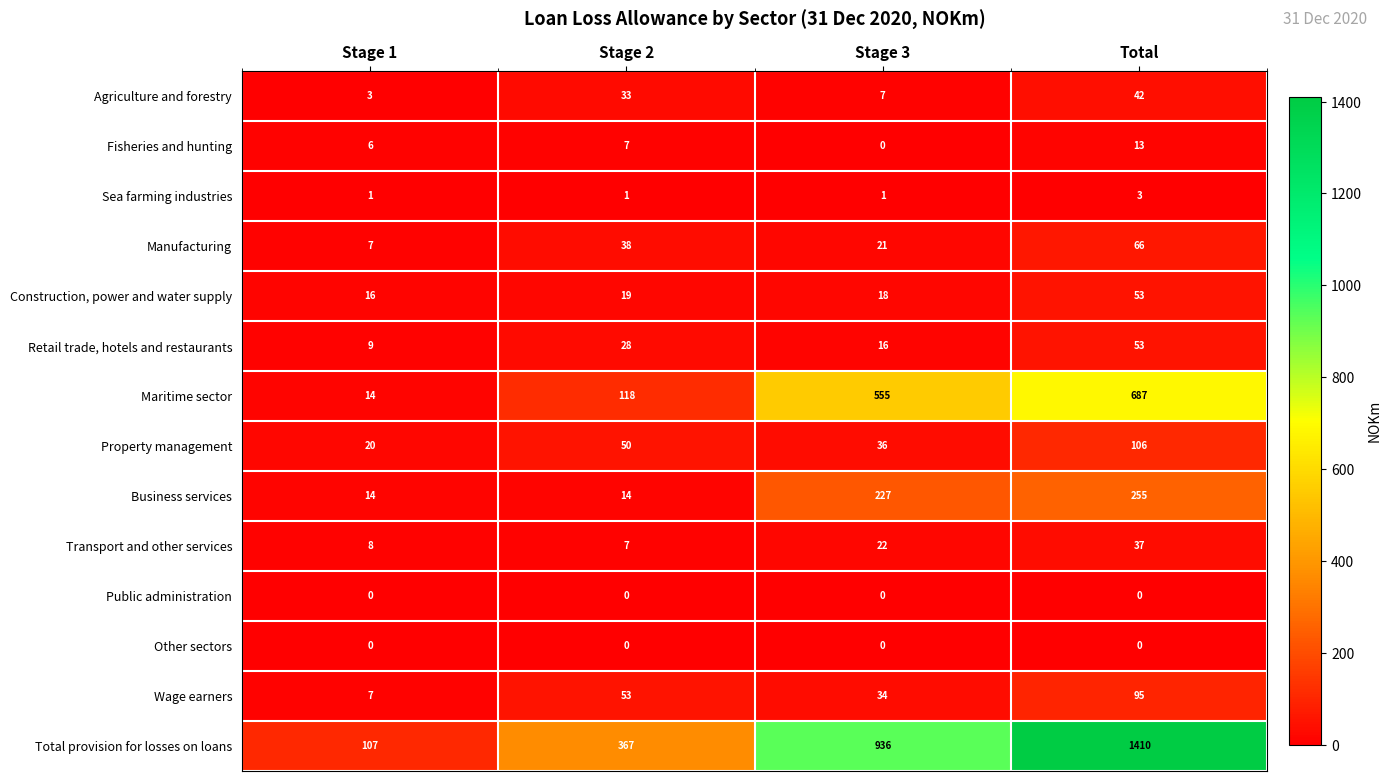

Which category has the highest value across all series?

Total